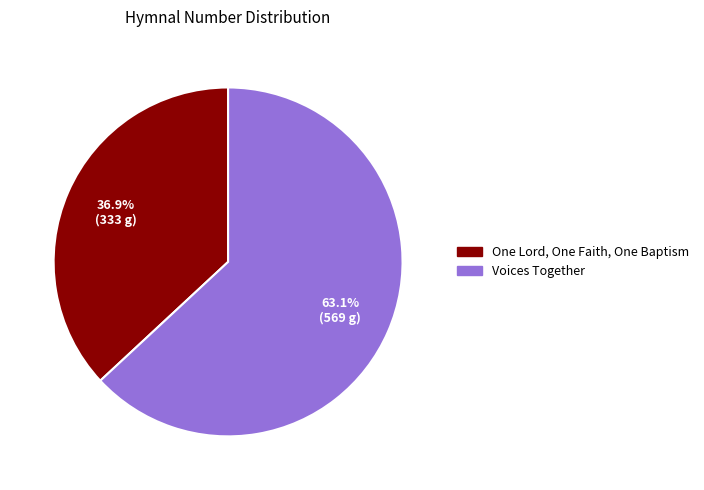

How many slices are in this pie chart?

2